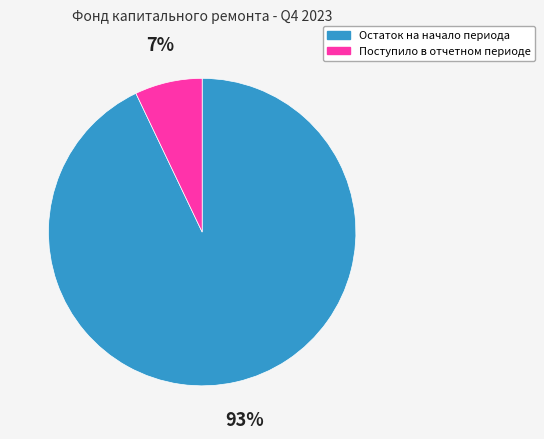

Which has a higher value, Остаток на начало периода or Поступило в отчетном периоде?

Остаток на начало периода